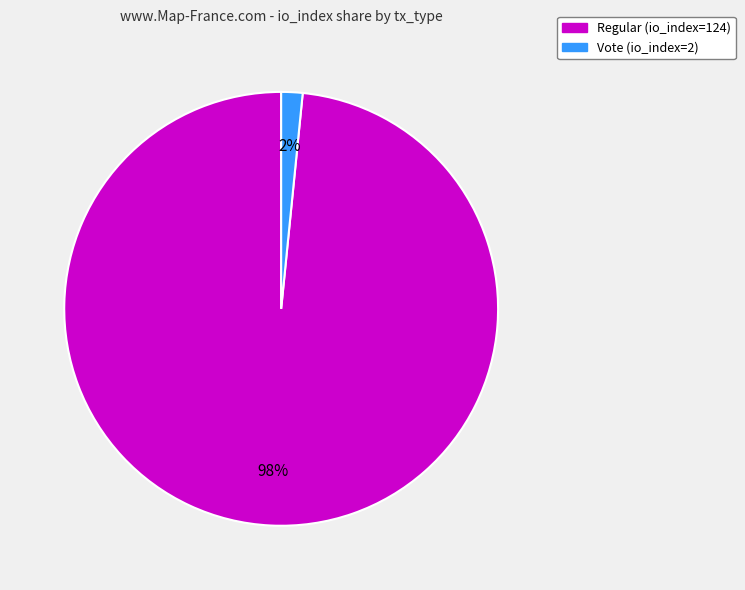

Between Vote (io_index=2) and Regular (io_index=124), which is larger?

Regular (io_index=124)